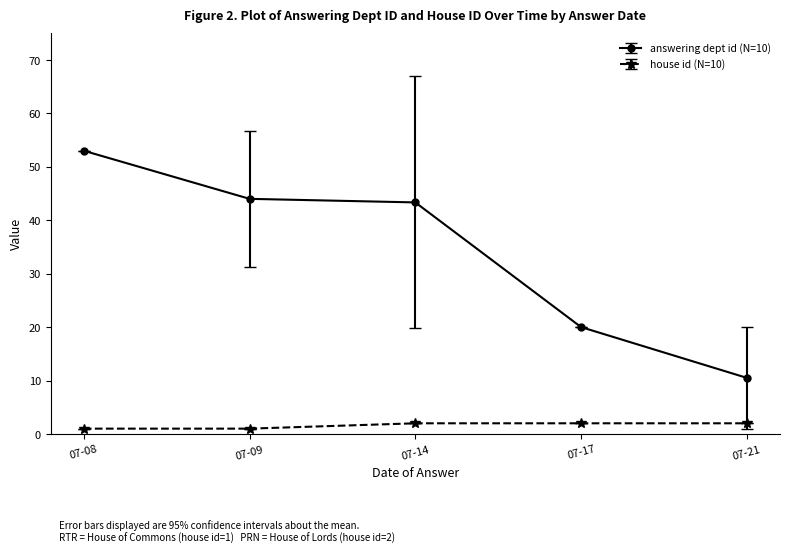

What is the value of the answering dept id (N=10) point at the 2nd from the left?

44.0